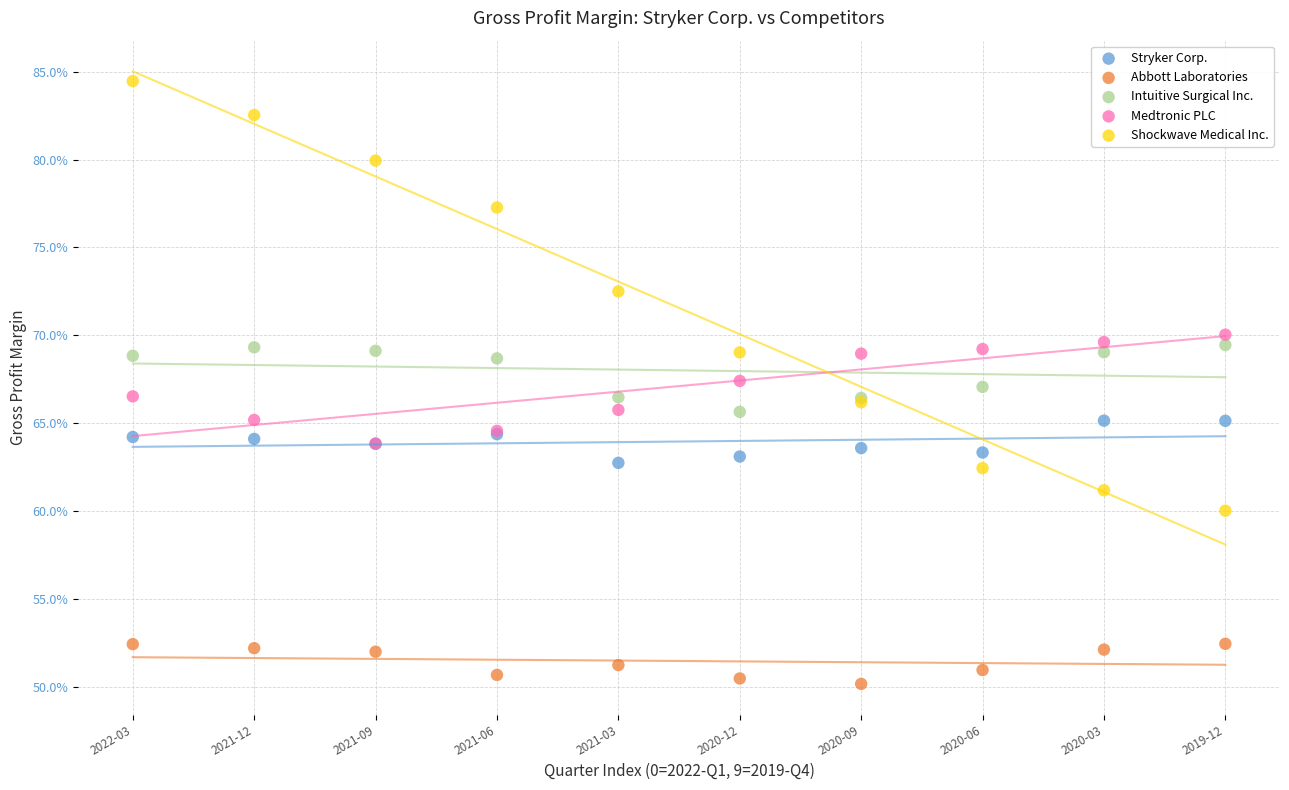

What are all the series names shown in the legend?

Stryker Corp., Abbott Laboratories, Intuitive Surgical Inc., Medtronic PLC, Shockwave Medical Inc.